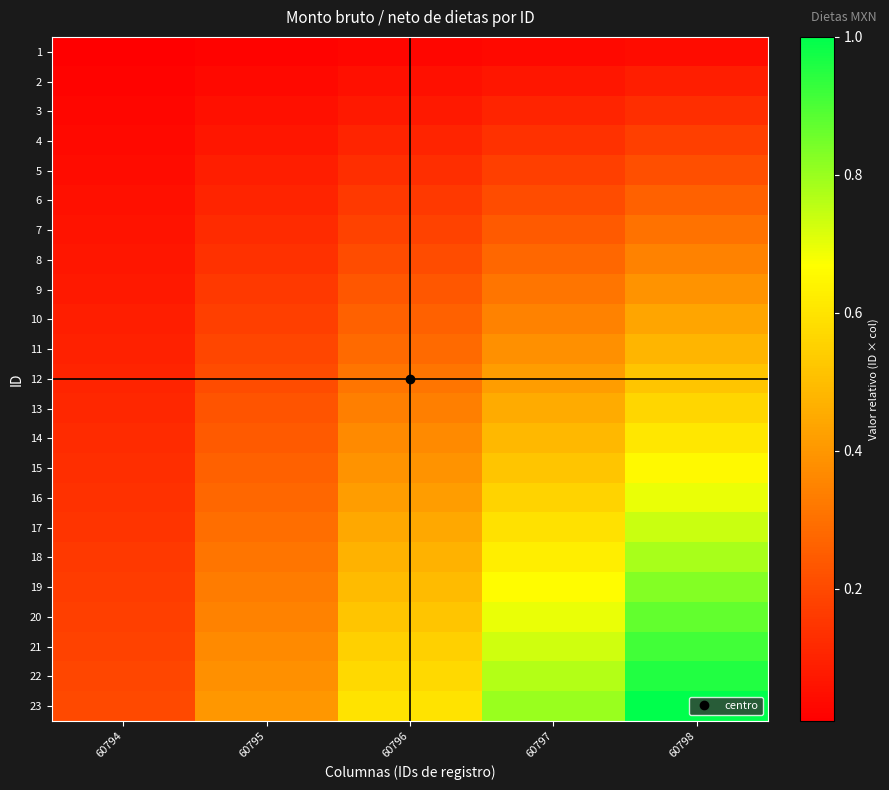

Reading left to right, list all the values displayed in this chart.

1: 60794=0.0	60795=0.0	60796=0.0	60797=0.0	60798=0.0
2: 60794=0.0	60795=0.0	60796=0.1	60797=0.1	60798=0.1
3: 60794=0.0	60795=0.1	60796=0.1	60797=0.1	60798=0.1
4: 60794=0.0	60795=0.1	60796=0.1	60797=0.1	60798=0.2
5: 60794=0.0	60795=0.1	60796=0.1	60797=0.2	60798=0.2
6: 60794=0.1	60795=0.1	60796=0.2	60797=0.2	60798=0.3
7: 60794=0.1	60795=0.1	60796=0.2	60797=0.2	60798=0.3
8: 60794=0.1	60795=0.1	60796=0.2	60797=0.3	60798=0.3
9: 60794=0.1	60795=0.2	60796=0.2	60797=0.3	60798=0.4
10: 60794=0.1	60795=0.2	60796=0.3	60797=0.3	60798=0.4
11: 60794=0.1	60795=0.2	60796=0.3	60797=0.4	60798=0.5
12: 60794=0.1	60795=0.2	60796=0.3	60797=0.4	60798=0.5
13: 60794=0.1	60795=0.2	60796=0.3	60797=0.5	60798=0.6
14: 60794=0.1	60795=0.2	60796=0.4	60797=0.5	60798=0.6
15: 60794=0.1	60795=0.3	60796=0.4	60797=0.5	60798=0.7
16: 60794=0.1	60795=0.3	60796=0.4	60797=0.6	60798=0.7
17: 60794=0.1	60795=0.3	60796=0.4	60797=0.6	60798=0.7
18: 60794=0.2	60795=0.3	60796=0.5	60797=0.6	60798=0.8
19: 60794=0.2	60795=0.3	60796=0.5	60797=0.7	60798=0.8
20: 60794=0.2	60795=0.3	60796=0.5	60797=0.7	60798=0.9
21: 60794=0.2	60795=0.4	60796=0.5	60797=0.7	60798=0.9
22: 60794=0.2	60795=0.4	60796=0.6	60797=0.8	60798=1.0
23: 60794=0.2	60795=0.4	60796=0.6	60797=0.8	60798=1.0